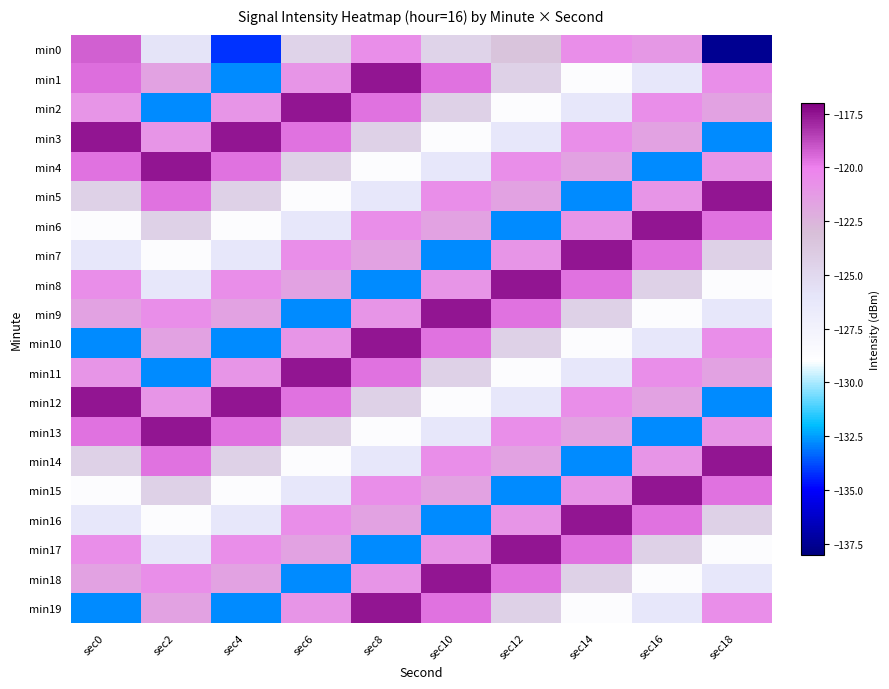

List the series in order of their peak value, lowest first.

min0, min1, min2, min3, min4, min5, min6, min7, min8, min9, min10, min11, min12, min13, min14, min15, min16, min17, min18, min19